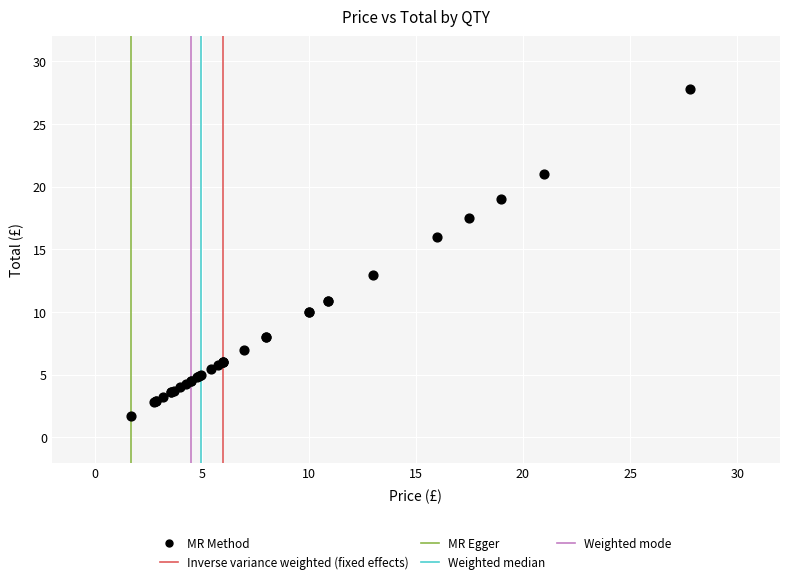

What Y value in the scatter plot is closest to 14?

13.0